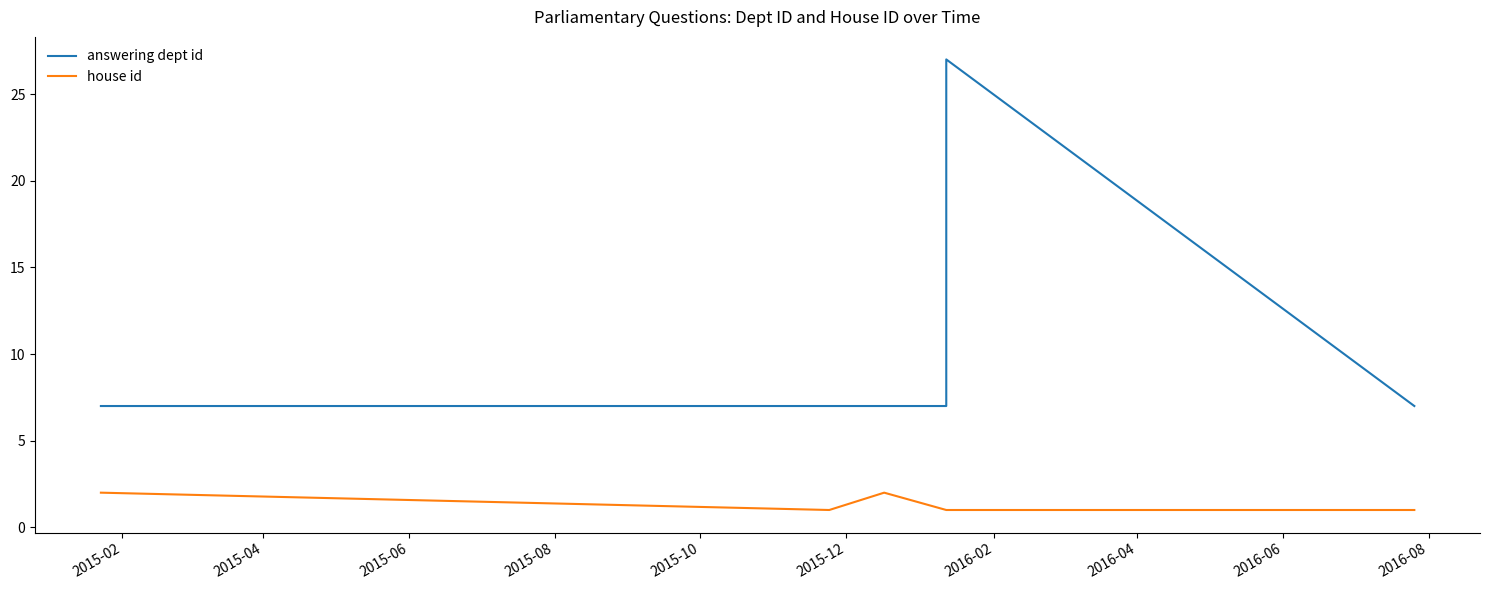

How many data points in house id are above 1?

2